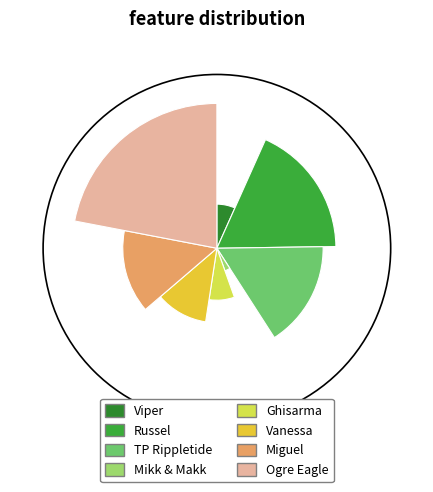

To the nearest percent, what is the difference between the largest and smallest slice percentages?

18%